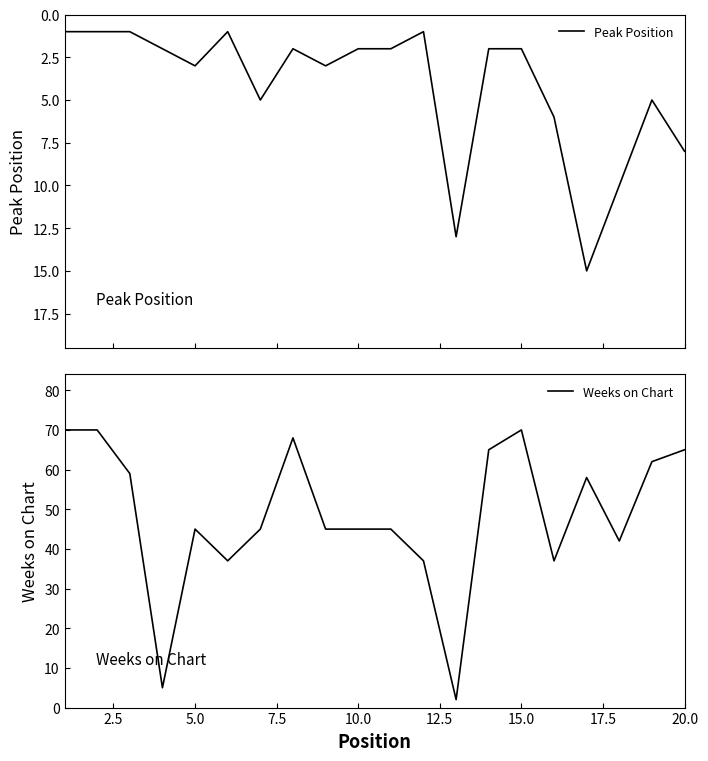

What is the sum of all Peak Position values?

85